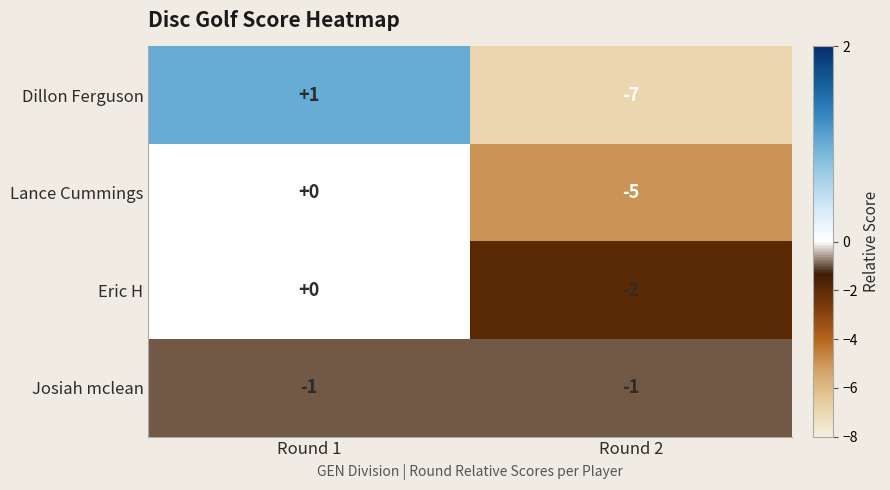

Rank the series at Round 2 from lowest to highest value.

Dillon Ferguson, Lance Cummings, Eric H, Josiah mclean